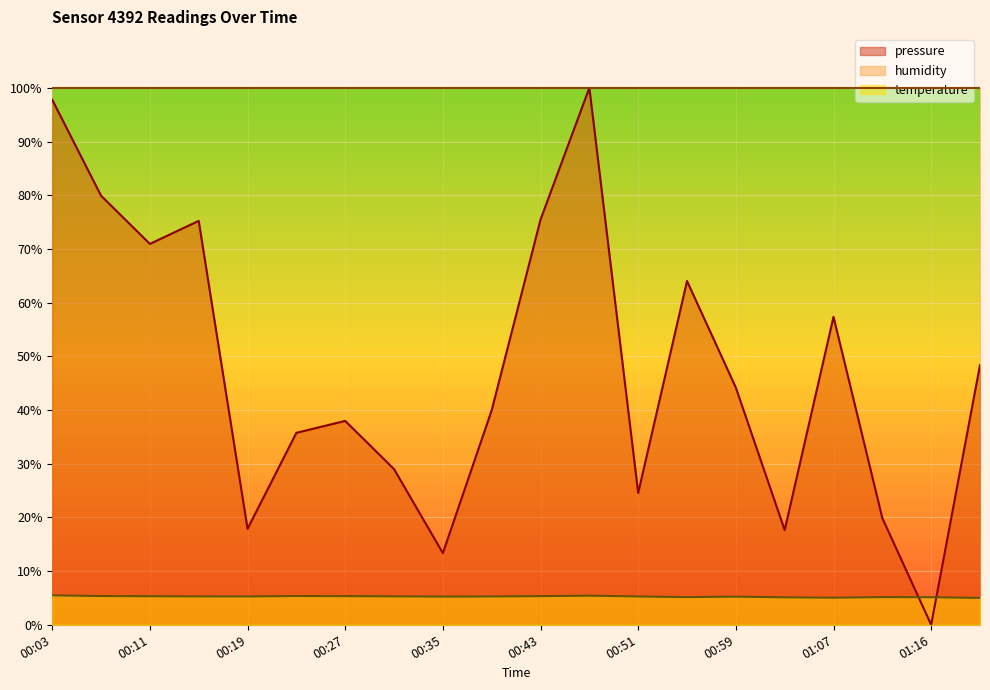

Which series ends up on top after the final intersection of pressure and temperature?

pressure